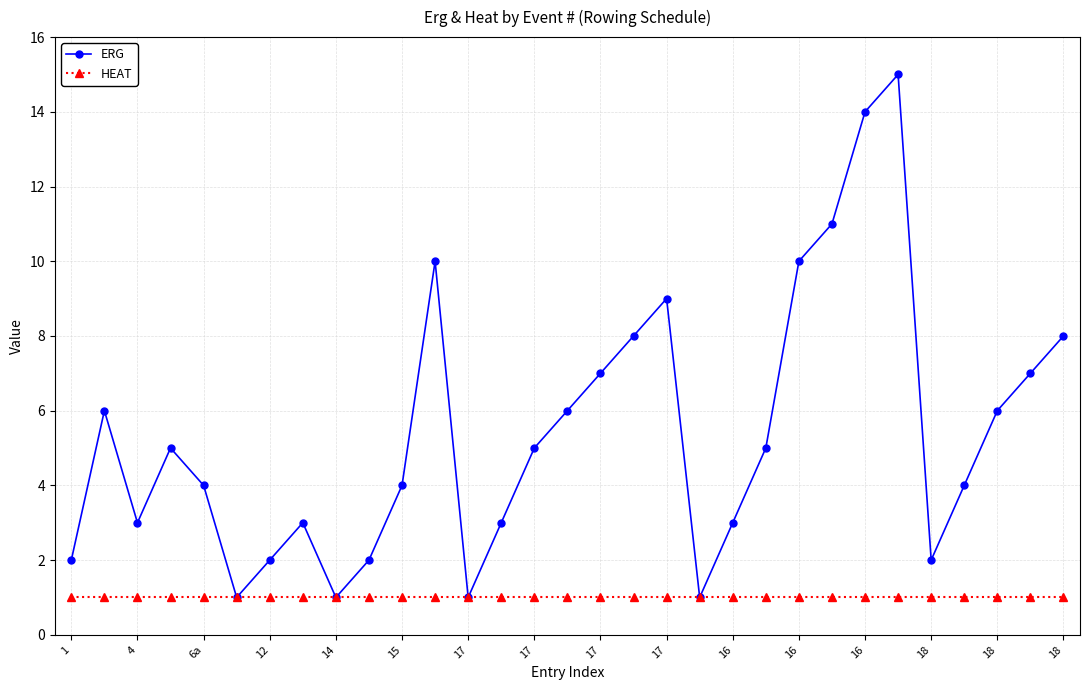

List the series in order of their overall mean, lowest first.

HEAT, ERG